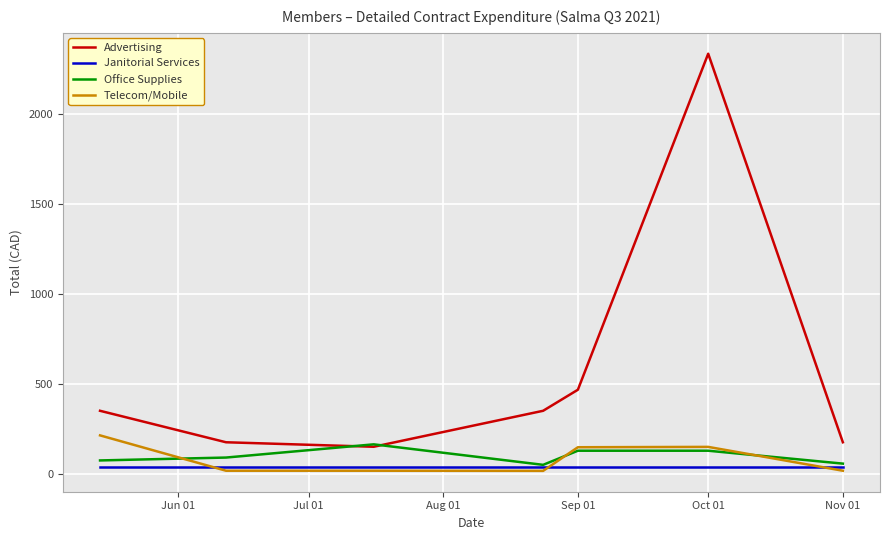

Which series has the largest total across all categories?

Advertising